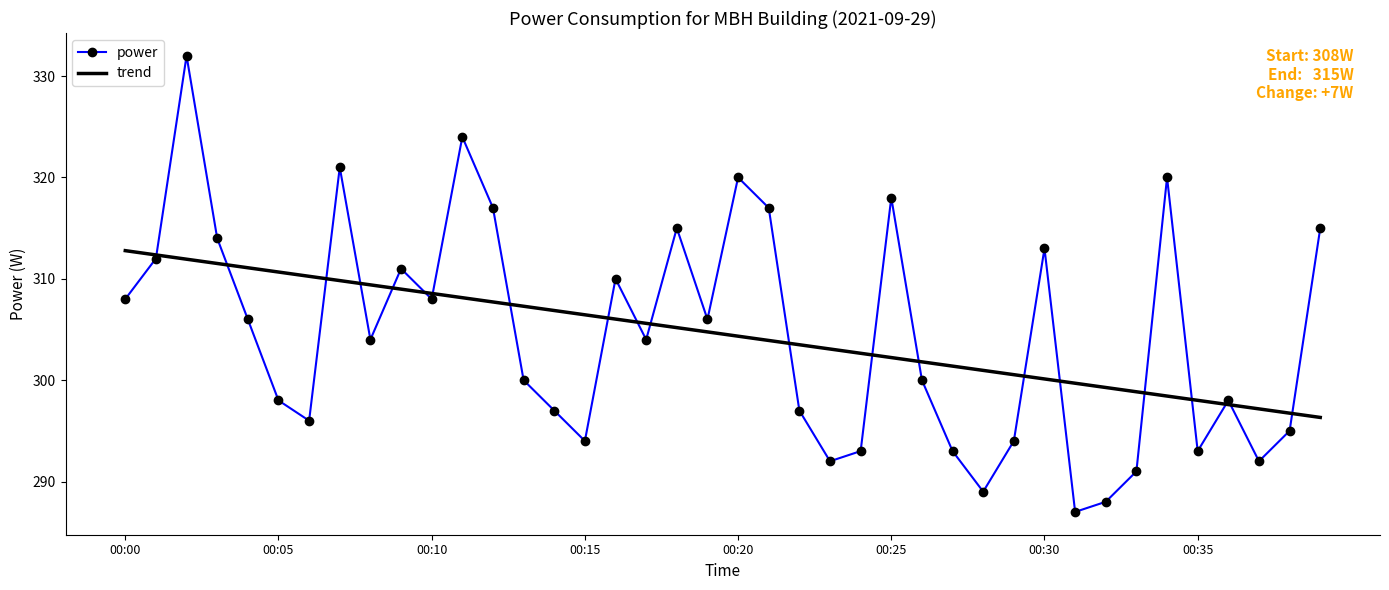

List the series in order of their peak value, highest first.

power, trend